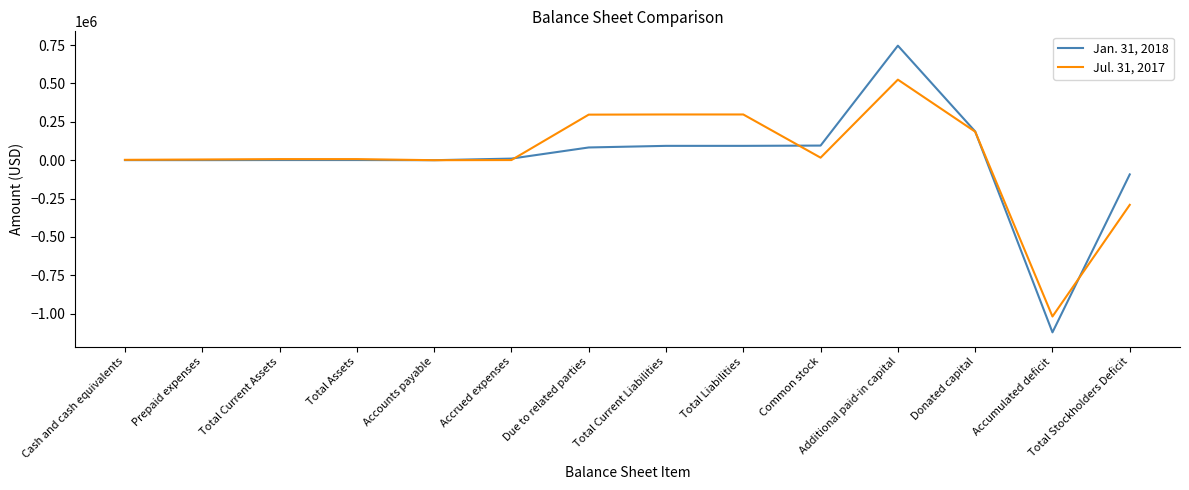

Rank the series by their average value, from highest to lowest.

Jul. 31, 2017, Jan. 31, 2018